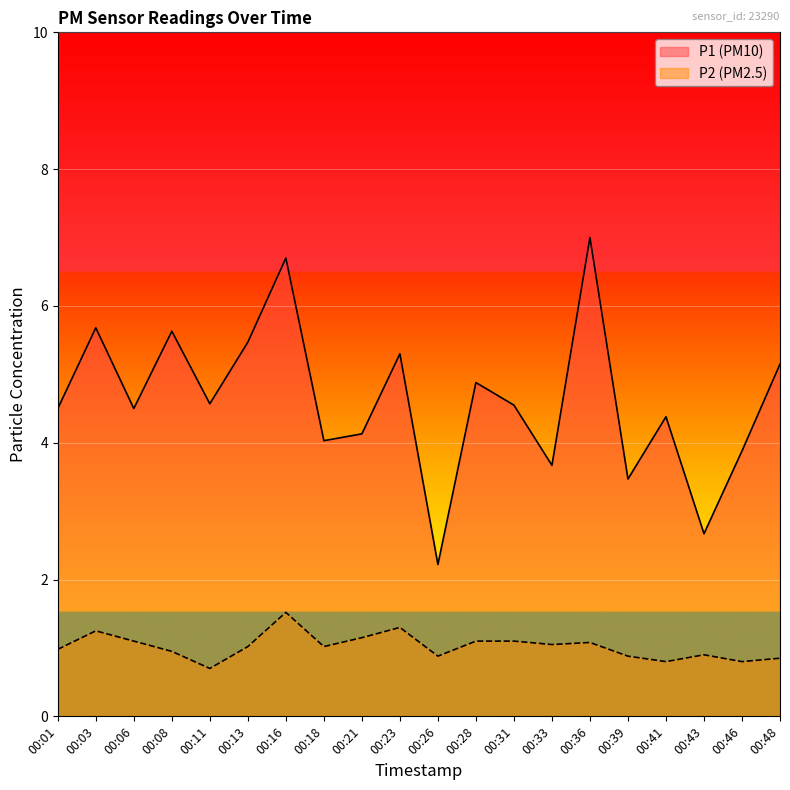

Rank the series at 00:03 from highest to lowest value.

P1, P2